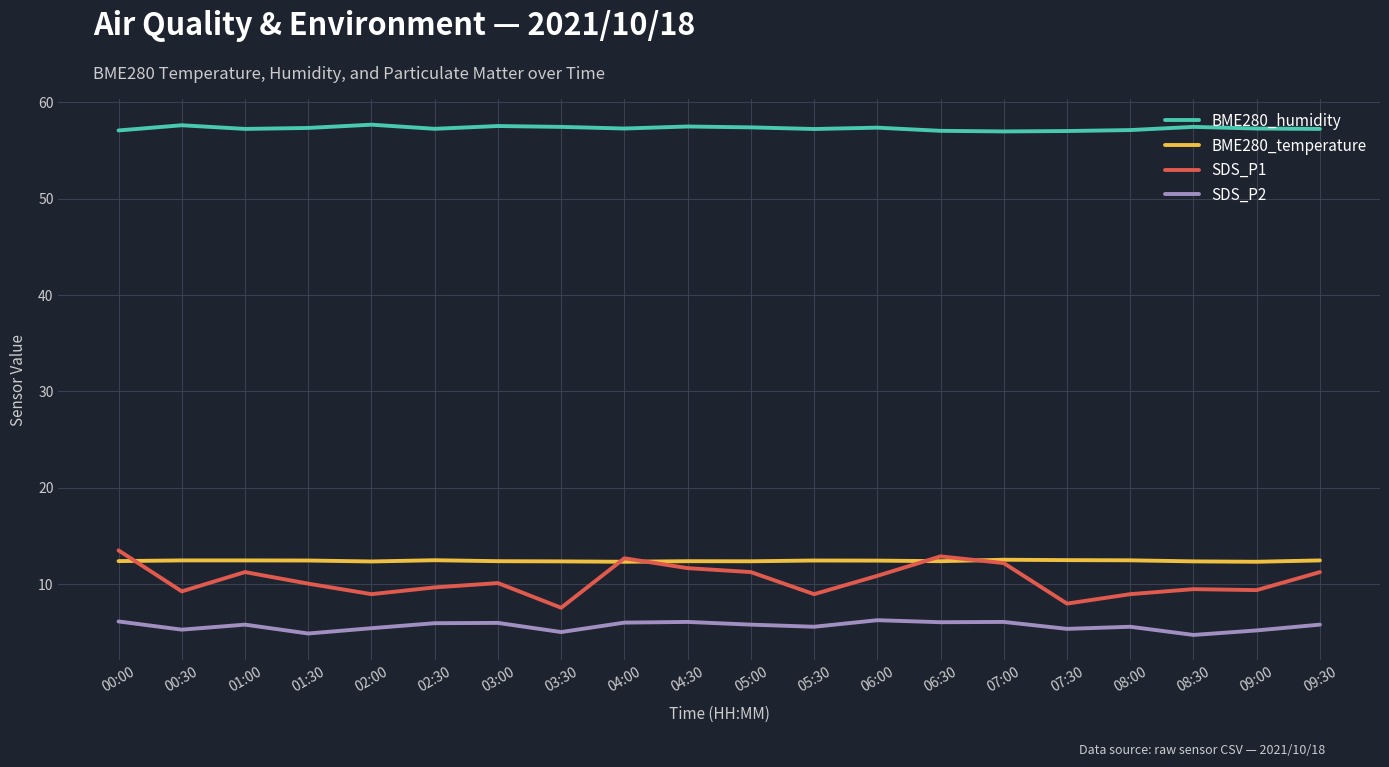

The value of SDS_P2 at 03:30 is 5.0. True or false?

True